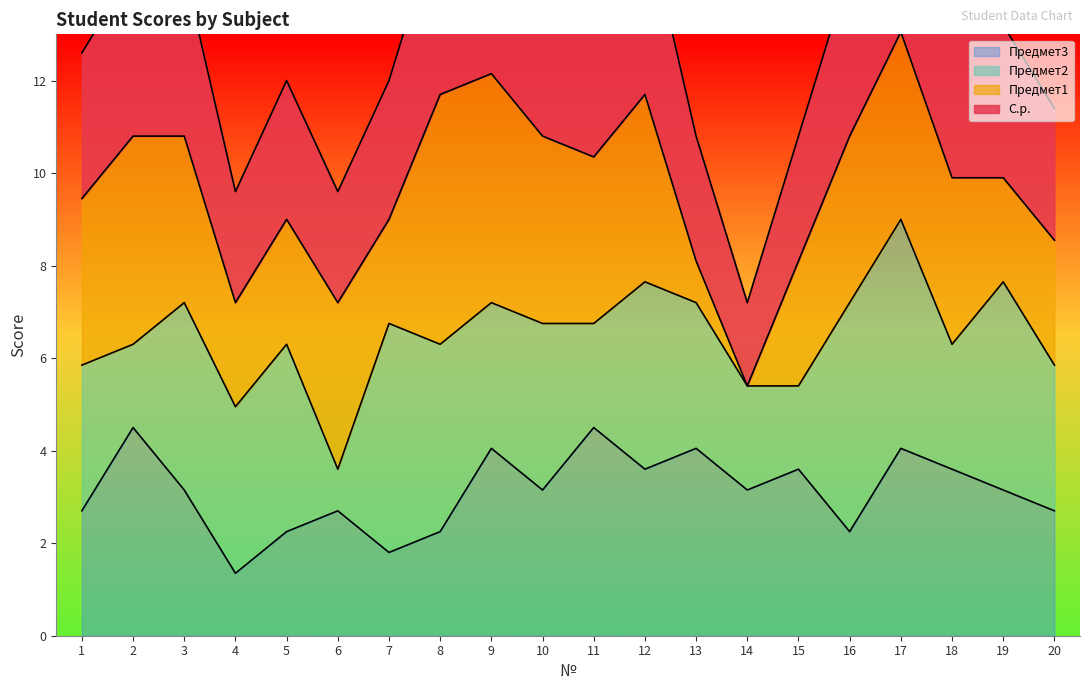

What is the highest value of the Предмет3 series?

4.5